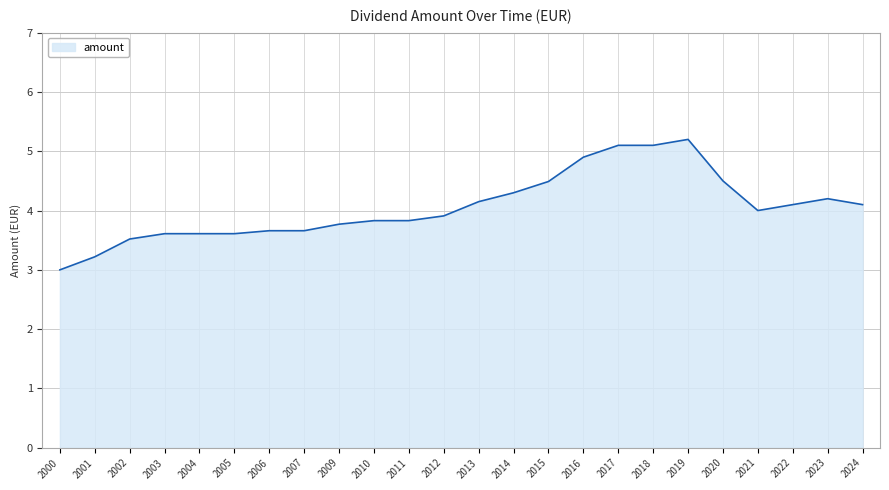

Between 2022 and 2011, which is larger?

2022